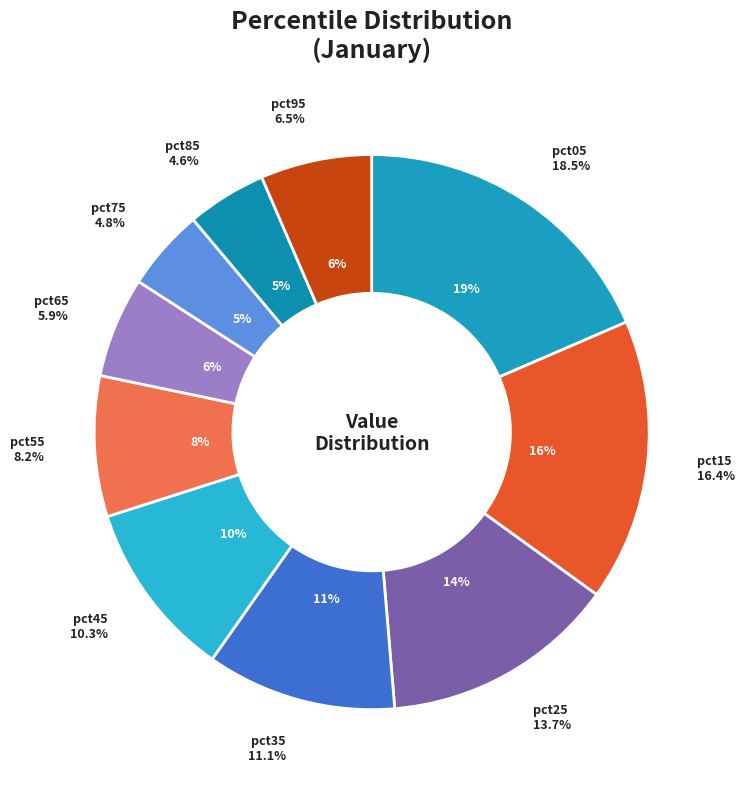

Rank the categories by value from highest to lowest.

pct05, pct15, pct25, pct35, pct45, pct55, pct95, pct65, pct75, pct85